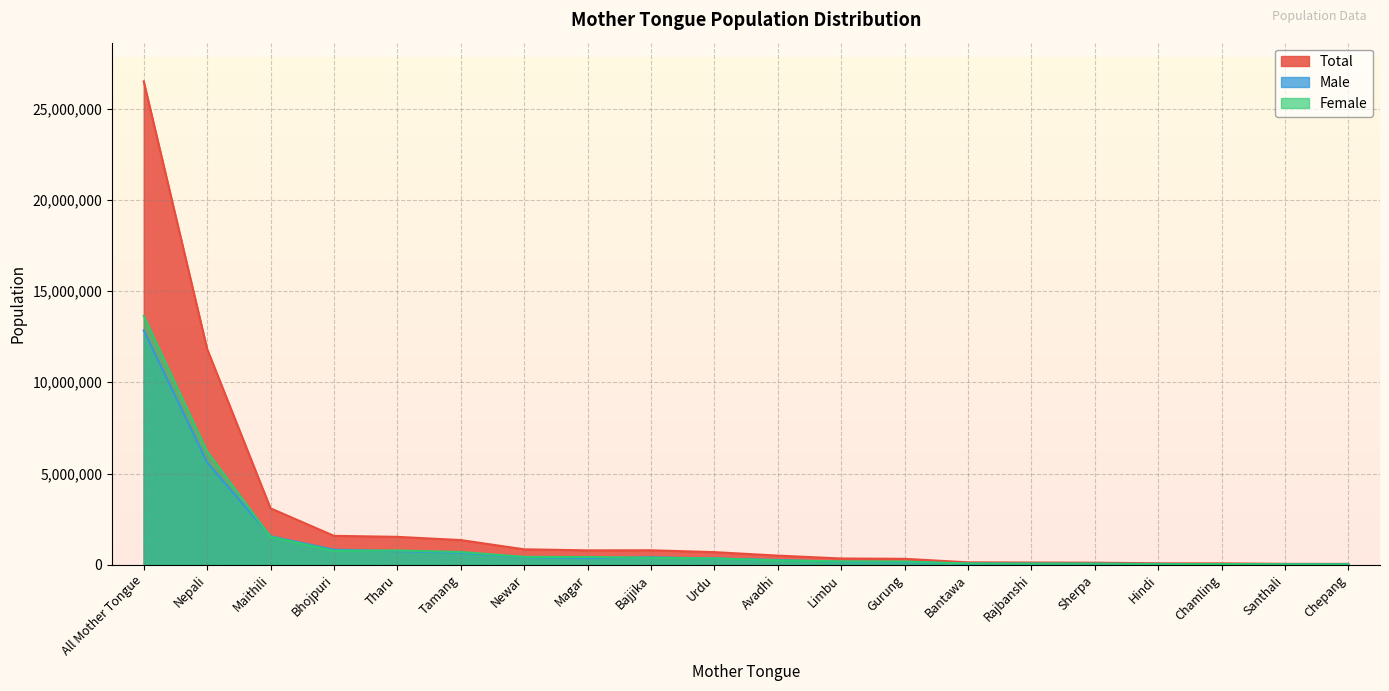

What is the maximum value for Male?

12849041